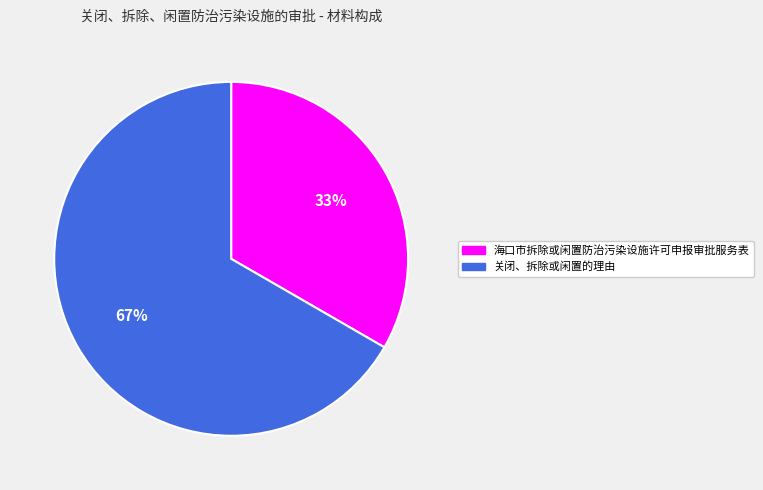

Rank the categories by value from lowest to highest.

海口市拆除或闲置防治污染设施许可申报审批服务表, 关闭、拆除或闲置的理由